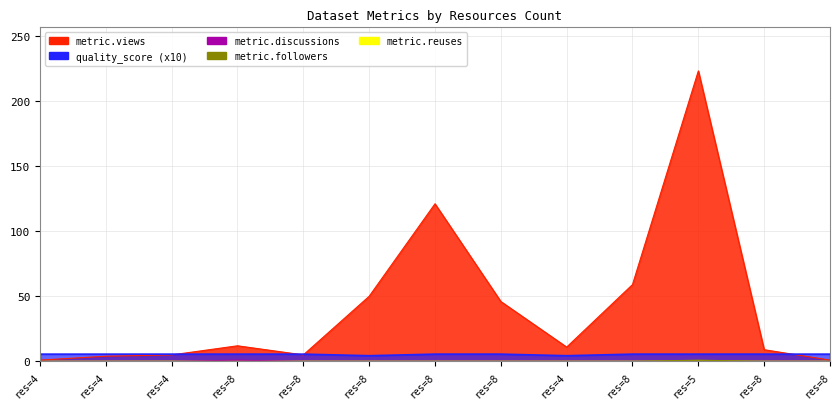

How many data points does each series have?

13